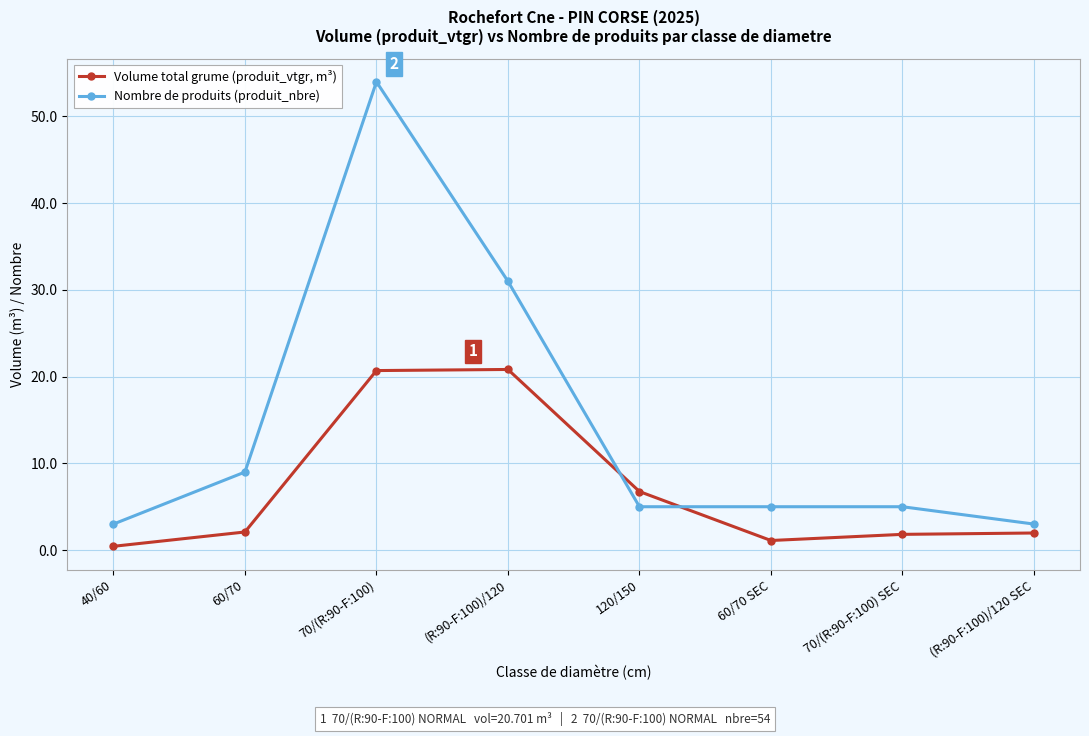

How many data points does each series have?

8